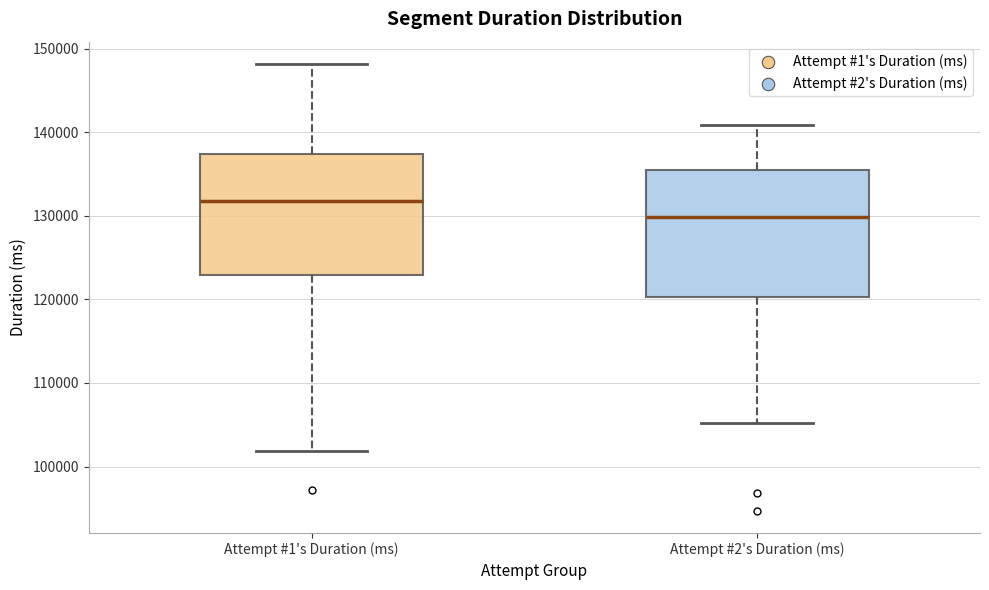

Reading left to right, read every box against the y-axis: the position of its median line, the range the box covers, and the ends of its whiskers. The values are not printed on the chart, so give them approximately, as read against the axis.

Attempt #1's Duration (ms): median 132000, box 123000 to 137000, whiskers 102000 to 148000
Attempt #2's Duration (ms): median 130000, box 120000 to 135000, whiskers 105000 to 141000